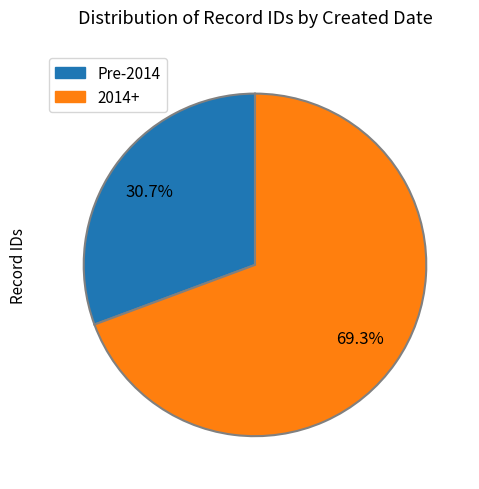

Does any single category account for the majority?

Yes